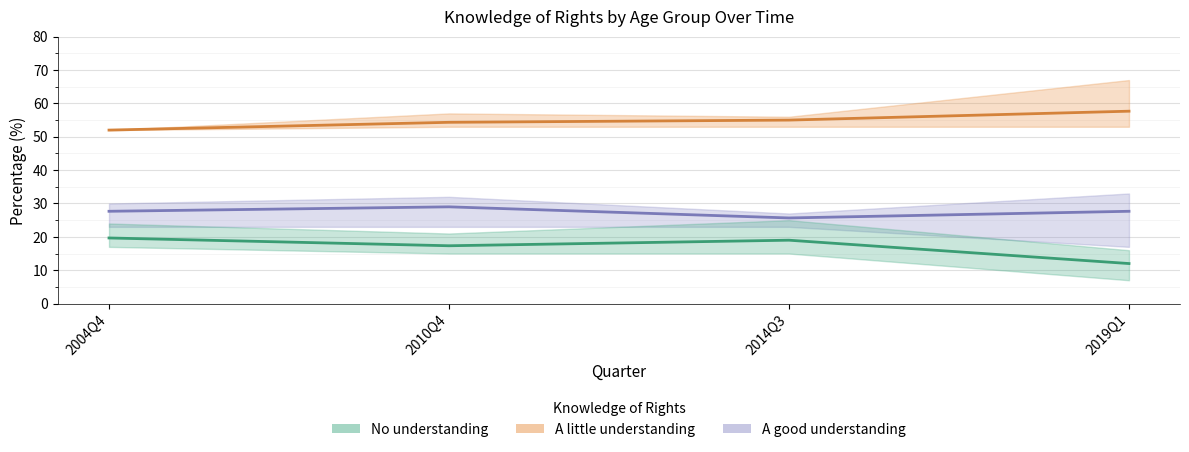

What is the maximum value shown in the chart?

67